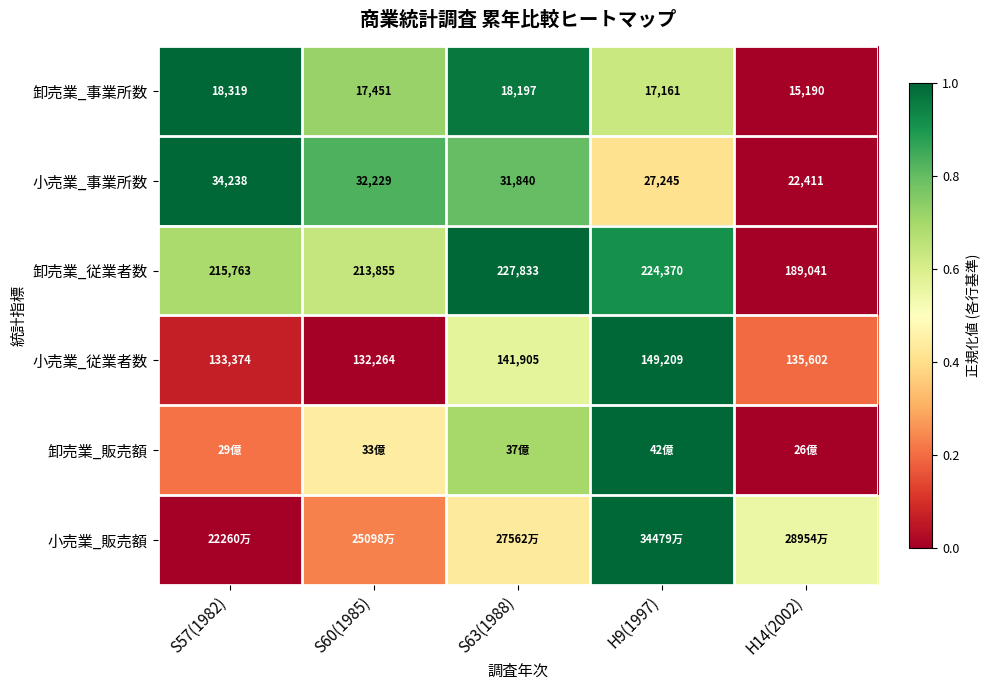

How many data points in 小売業_事業所数 are less than 31840?

2